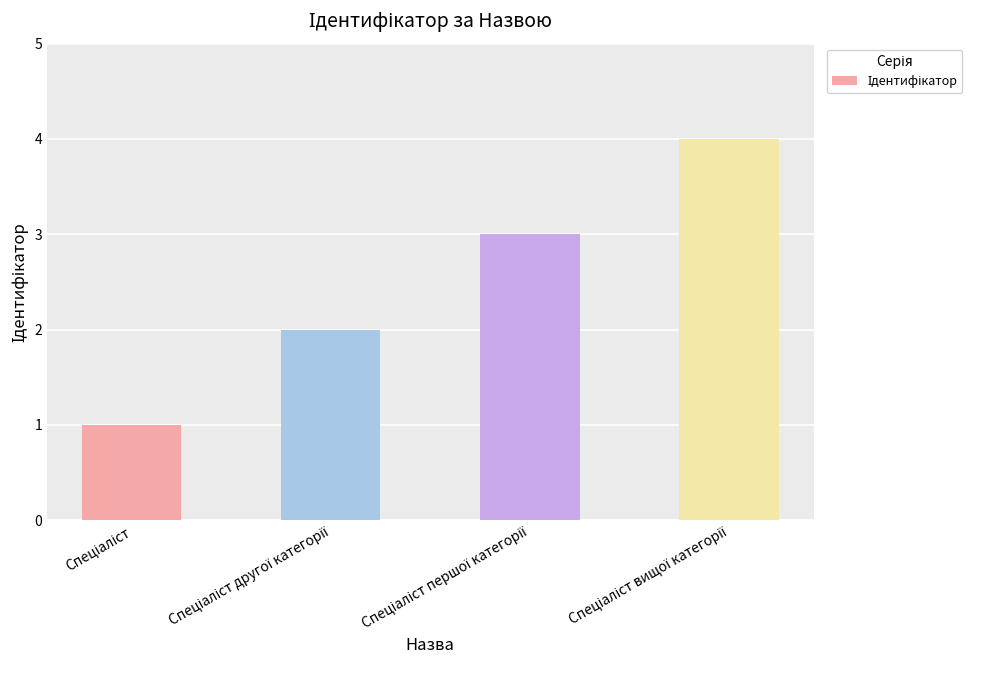

What is the sum of all values?

10